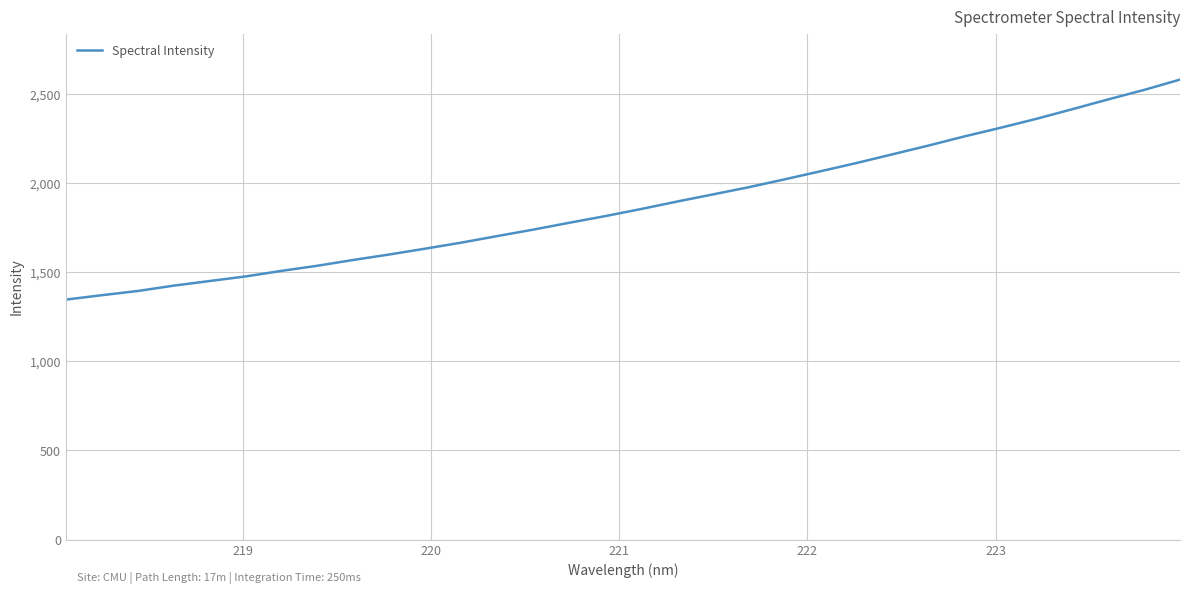

What is the difference between the maximum and minimum values?

1234.2